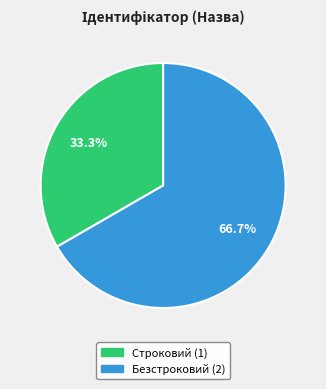

Does Строковий represent more than half of the total?

No